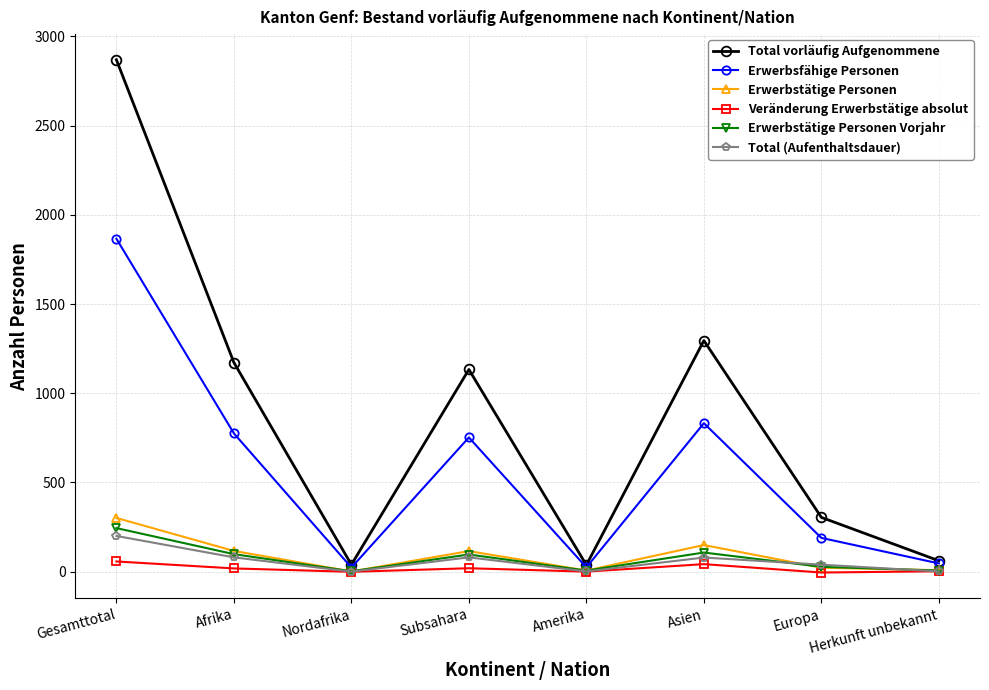

What is the value of the Erwerbstätige Personen point at the 1st from the left?

301